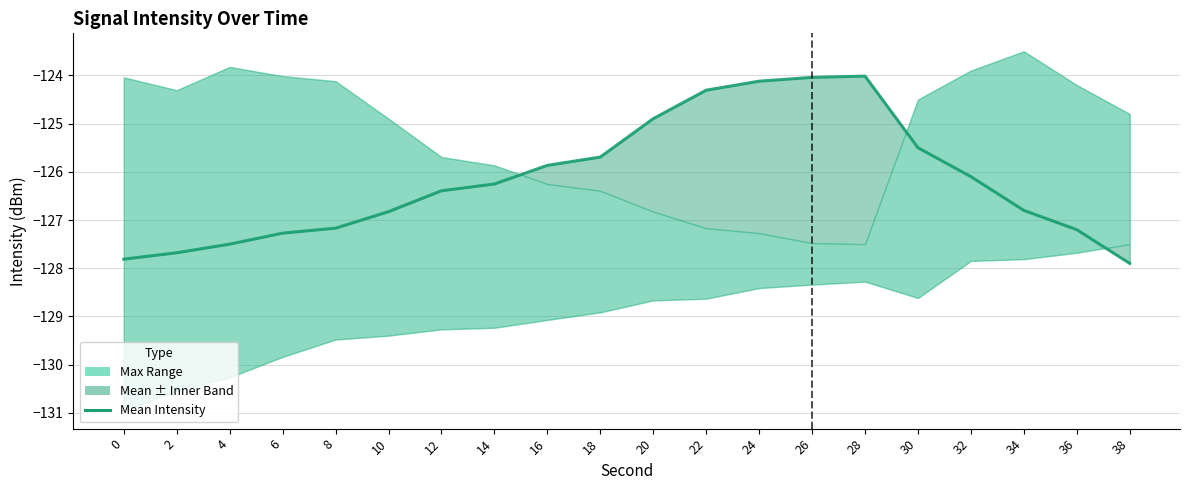

Between 8 and 4, which is larger?

8